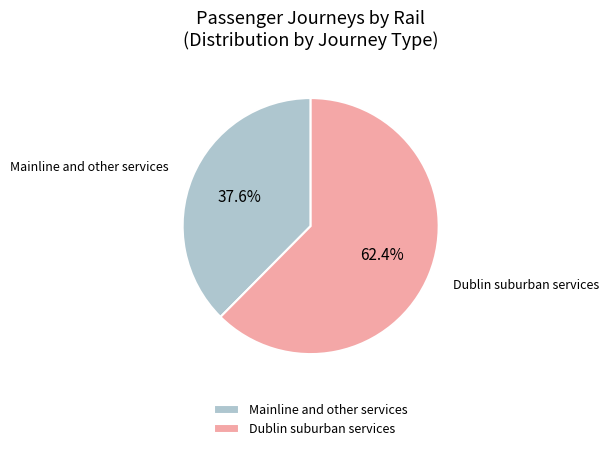

Rank the categories by value from lowest to highest.

Mainline and other services, Dublin suburban services